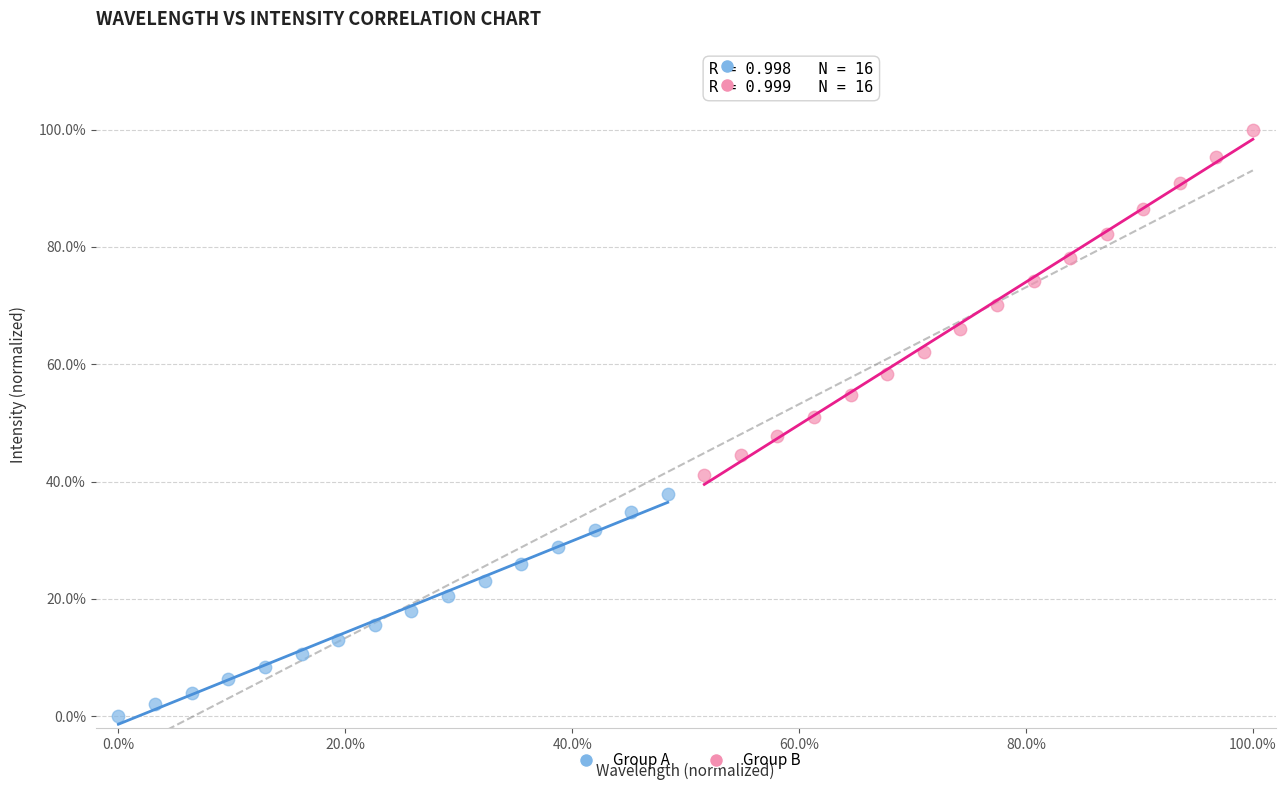

What are all the series names shown in the legend?

Group A, Group B